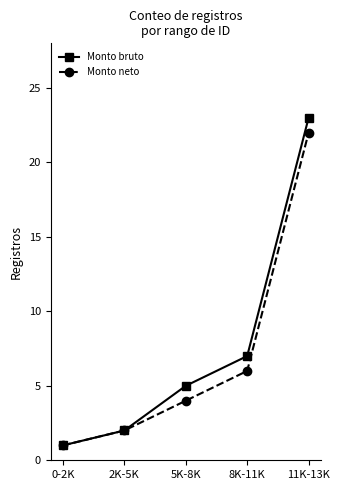

What is the difference between the Monto neto values at 8K-11K and 5K-8K?

2